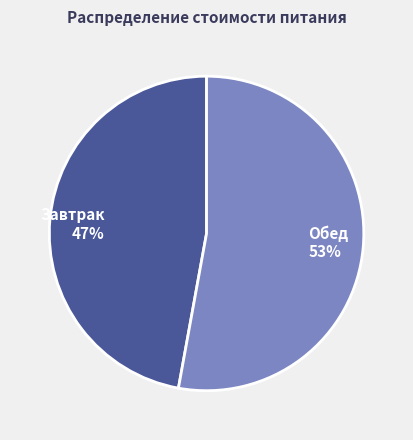

To the nearest percent, what is the difference between the largest and smallest slice percentages?

6%